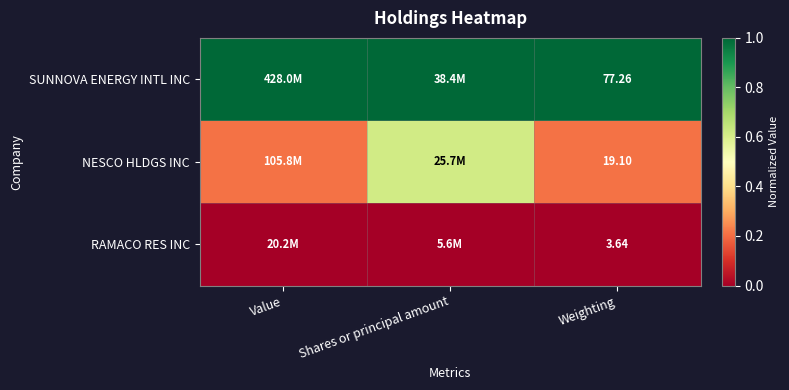

Which category has the highest value in the NESCO HLDGS INC series?

Shares or principal amount